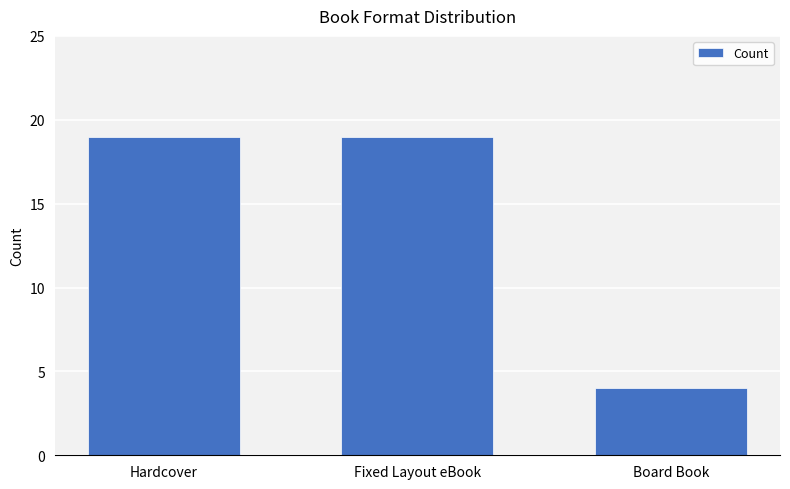

What is the maximum value shown in the chart?

19